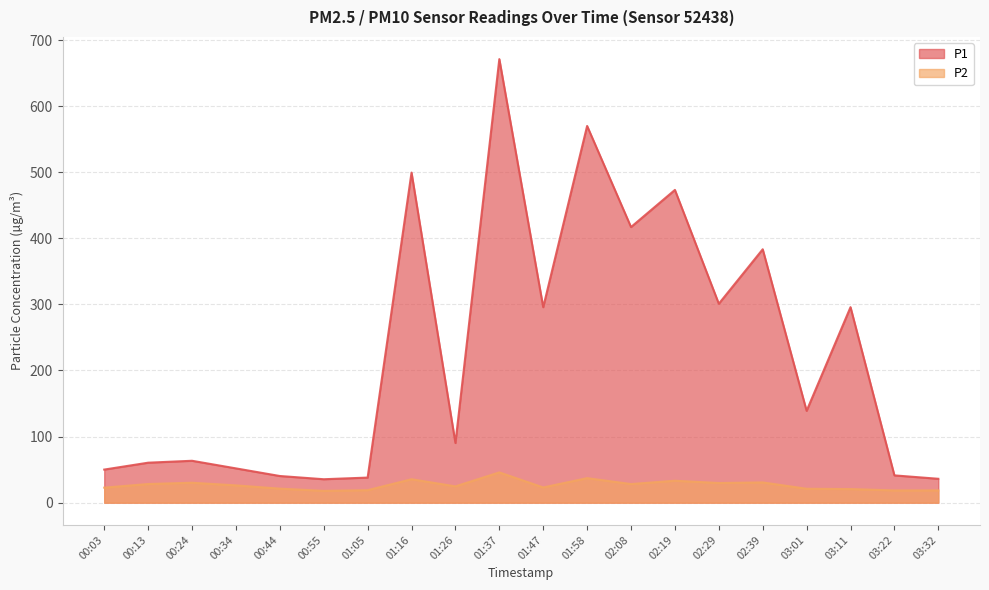

True or false: P1 and P2 intersect in this chart.

False